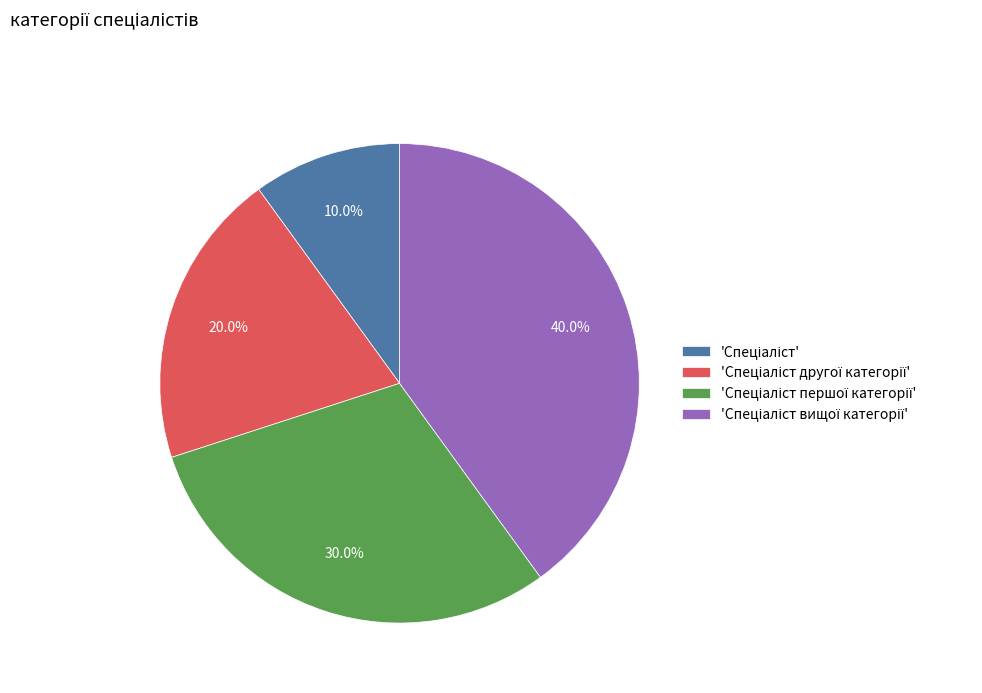

Is there a majority slice in this chart?

No